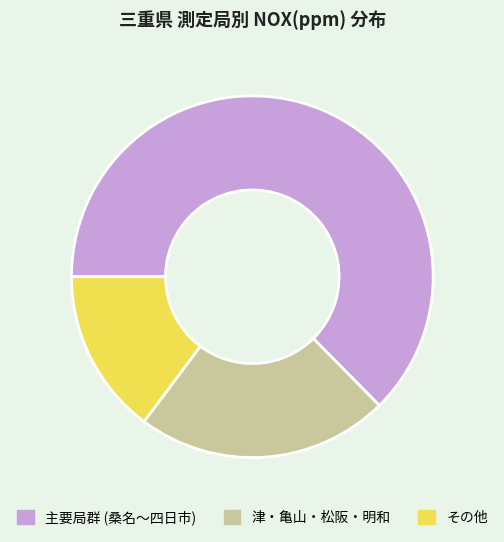

Does その他 represent more than half of the total?

No